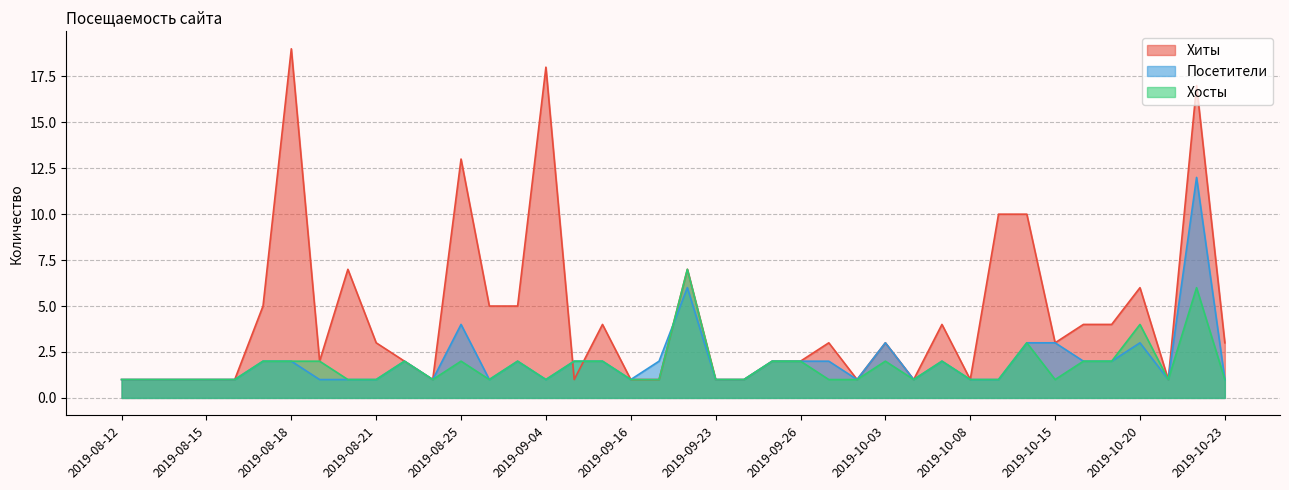

What is the lowest value of the Хосты series?

1